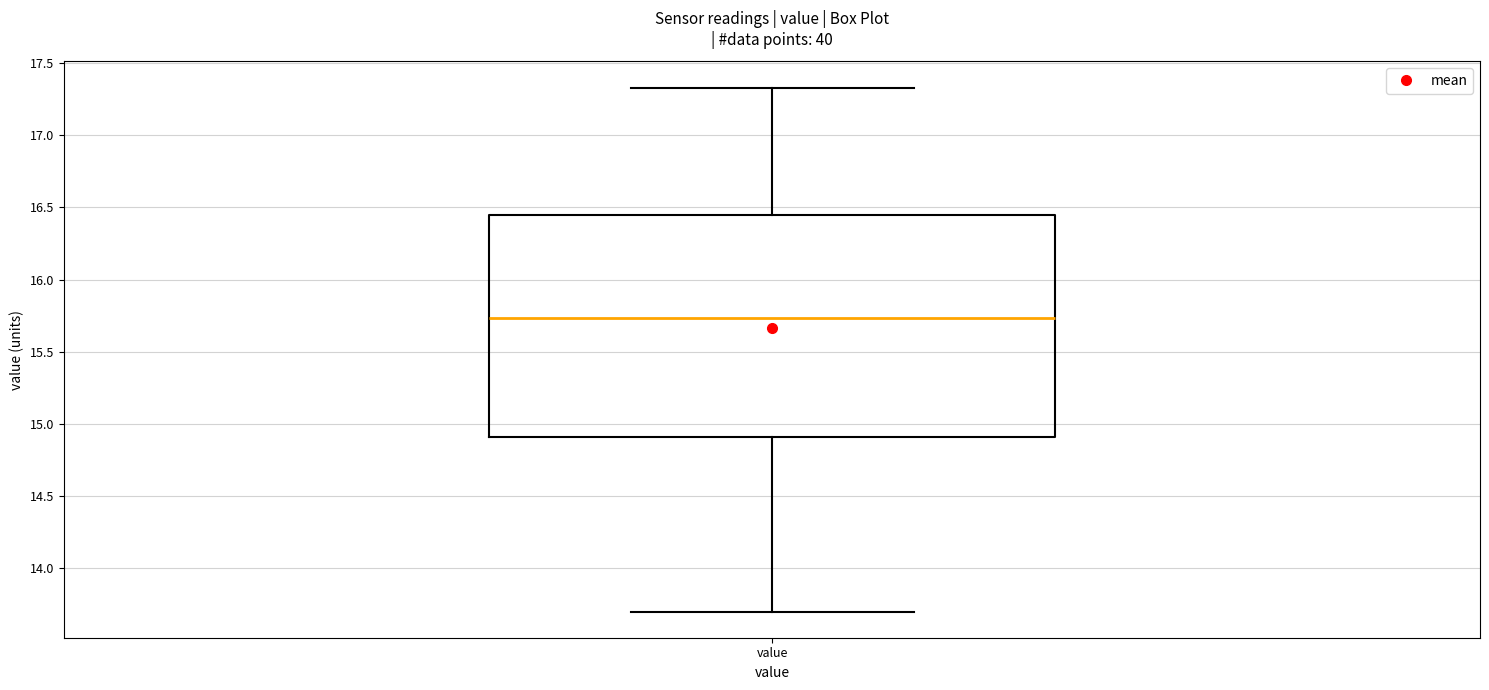

Transcribe this box plot: give where the median line is, the range the box spans, and where the two whiskers end, as read against the y-axis. The values are not printed on the chart, so give them approximately, as read against the axis.

median 15.75, box 14.90 to 16.45, whiskers 13.70 to 17.35